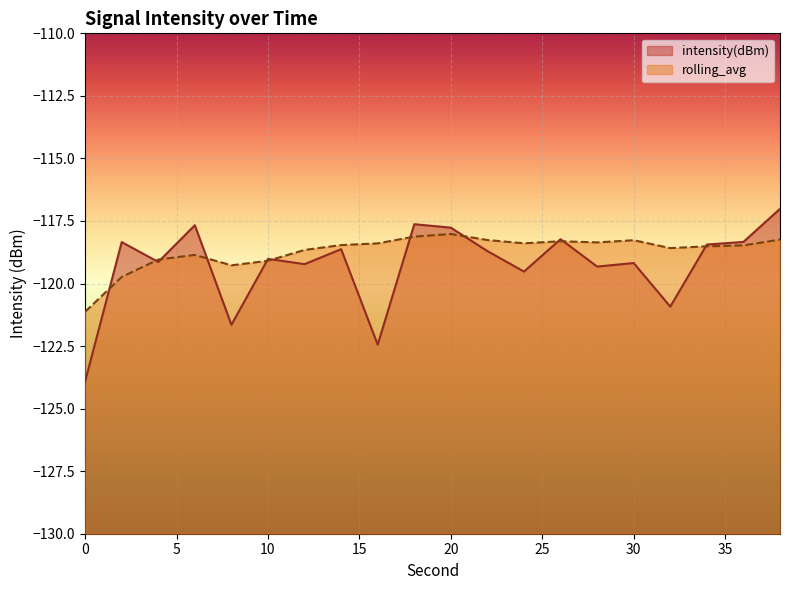

Reading right to left, what are all the values shown in this chart?

intensity(dBm): -117.0	-118.3	-118.4	-120.9	-119.2	-119.3	-118.2	-119.5	-118.7	-117.8	-117.6	-122.4	-118.6	-119.2	-119.0	-121.6	-117.7	-119.1	-118.3	-123.9
rolling_avg: -118.2	-118.5	-118.5	-118.6	-118.3	-118.4	-118.3	-118.4	-118.3	-118.0	-118.1	-118.4	-118.5	-118.7	-119.1	-119.3	-118.9	-119.0	-119.7	-121.1